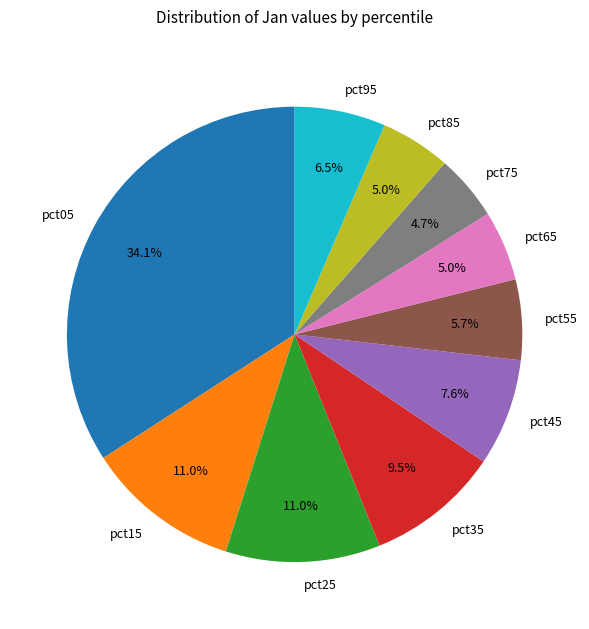

Count the number of slices in the pie.

10